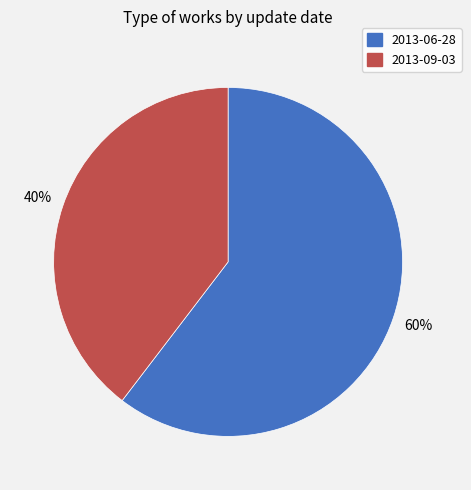

What is the ratio of the value at 2013-06-28 to the value at 2013-09-03?

1.5